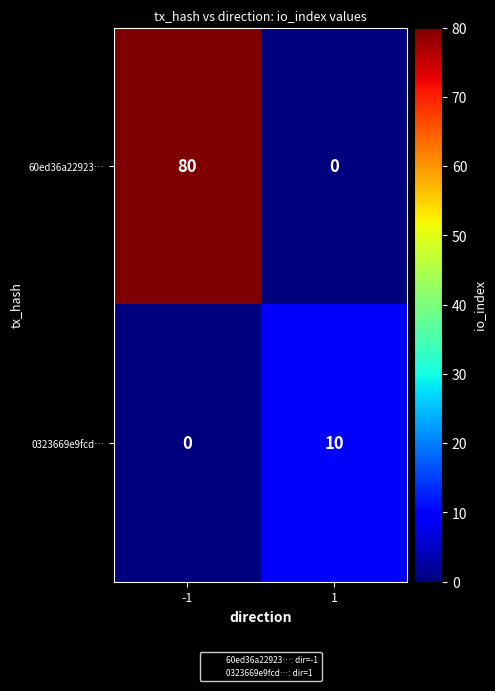

What is the sum of all 0323669e9fcd… values?

10